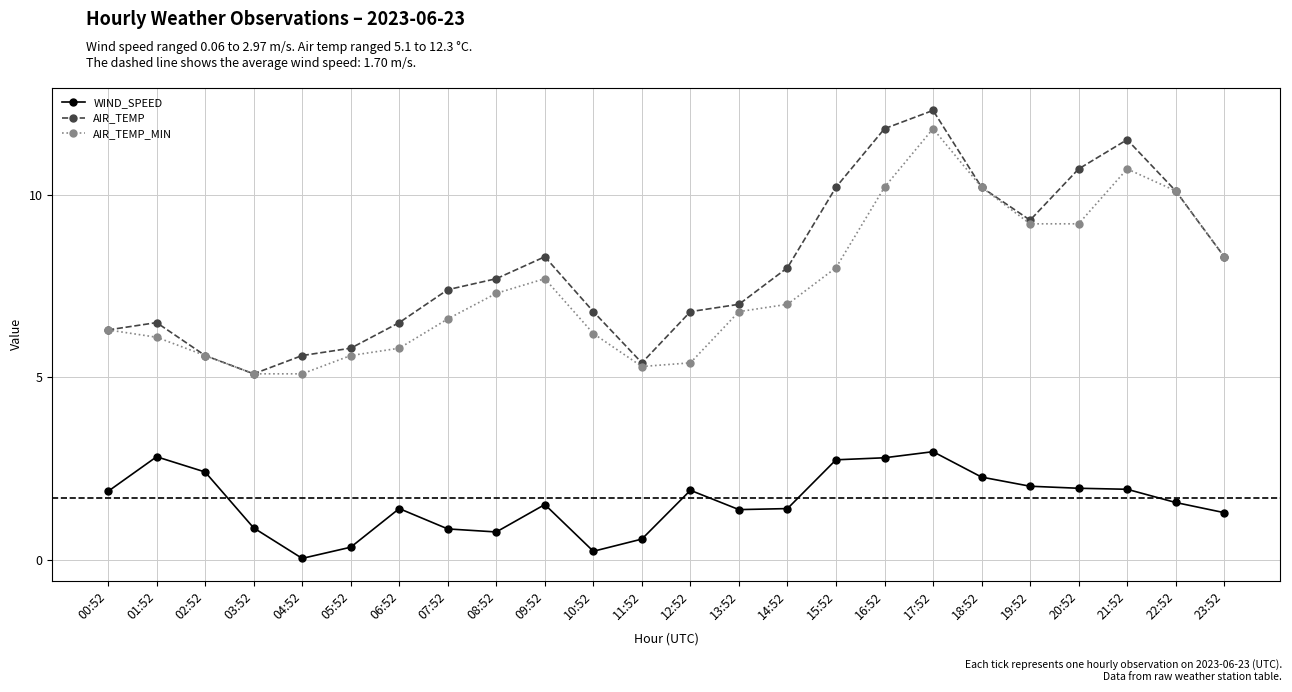

Which series changed the most between 19:52 and 20:52?

AIR_TEMP